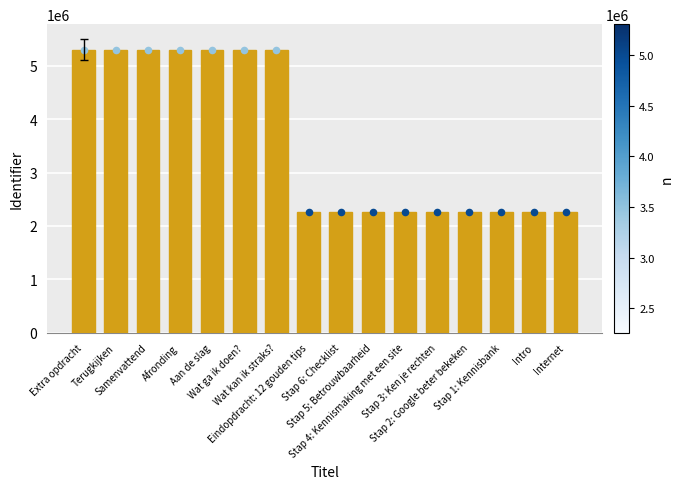

What is the change in value from Extra opdracht to Stap 4: Kennismaking met een site?

-3046389